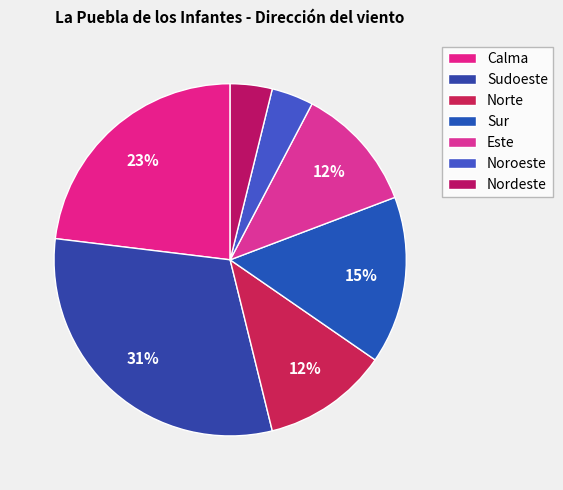

What is the largest slice in the pie chart?

Sudoeste